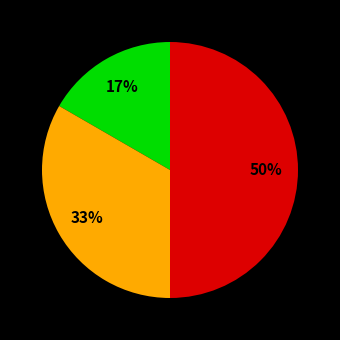

To the nearest percent, what is the difference between the largest and smallest slice percentages?

33%